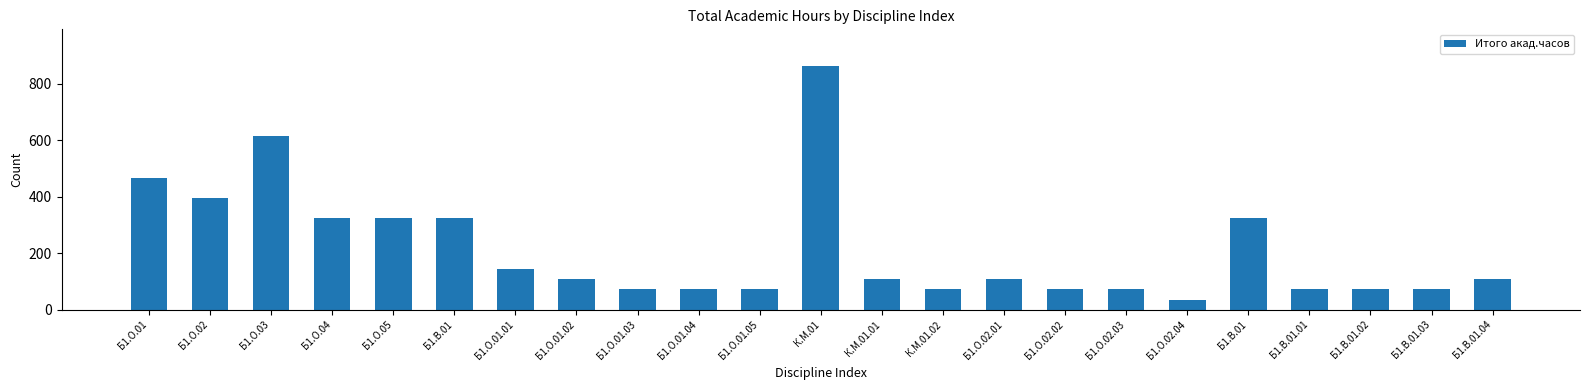

Are the bars horizontal?

No